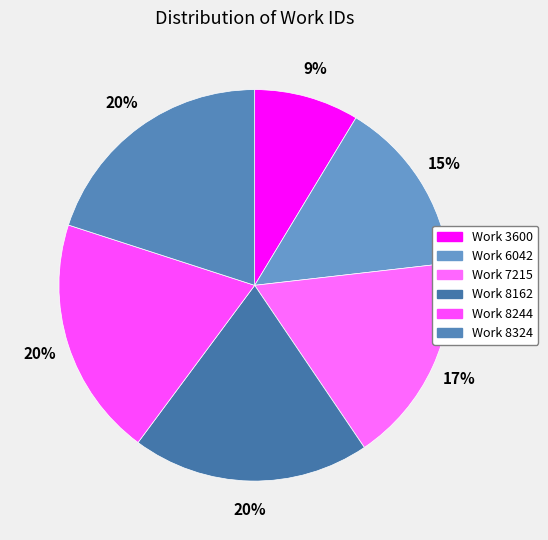

What is the largest slice in the pie chart?

Work 8324